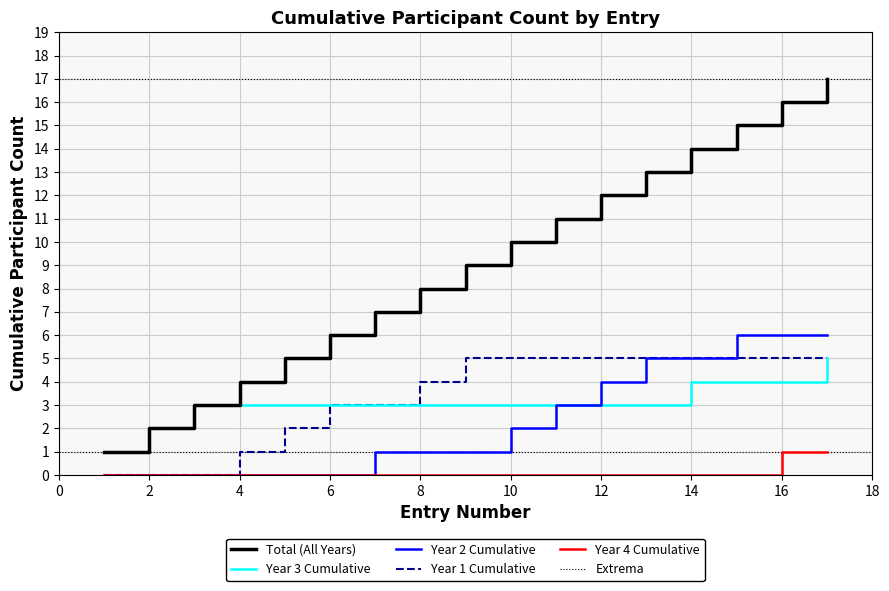

What is the difference between the values at 7 and 14?

7